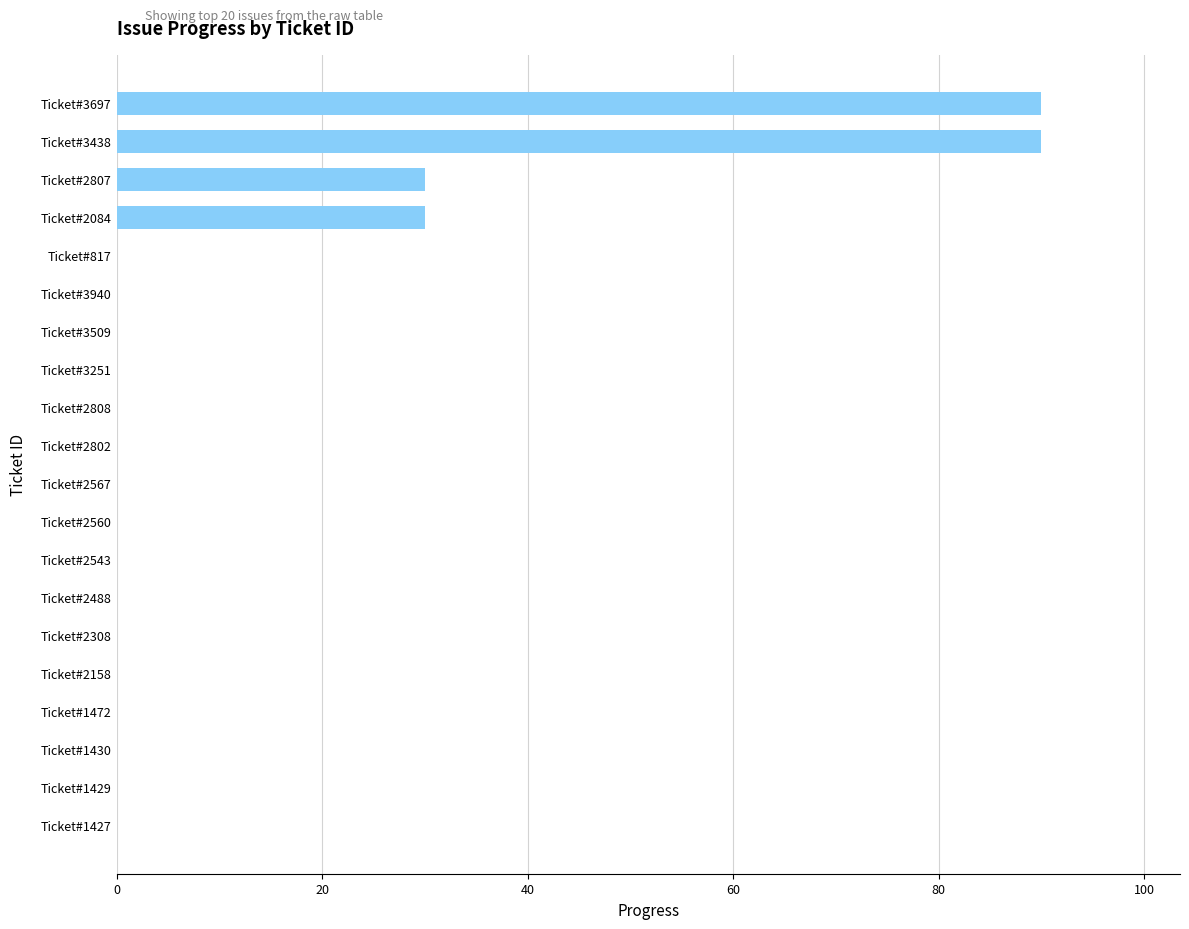

Reading top to bottom, extract all data points from this chart.

Ticket#3697=90	Ticket#3438=90	Ticket#2807=30	Ticket#2084=30	Ticket#817=0	Ticket#3940=0	Ticket#3509=0	Ticket#3251=0	Ticket#2808=0	Ticket#2802=0	Ticket#2567=0	Ticket#2560=0	Ticket#2543=0	Ticket#2488=0	Ticket#2308=0	Ticket#2158=0	Ticket#1472=0	Ticket#1430=0	Ticket#1429=0	Ticket#1427=0